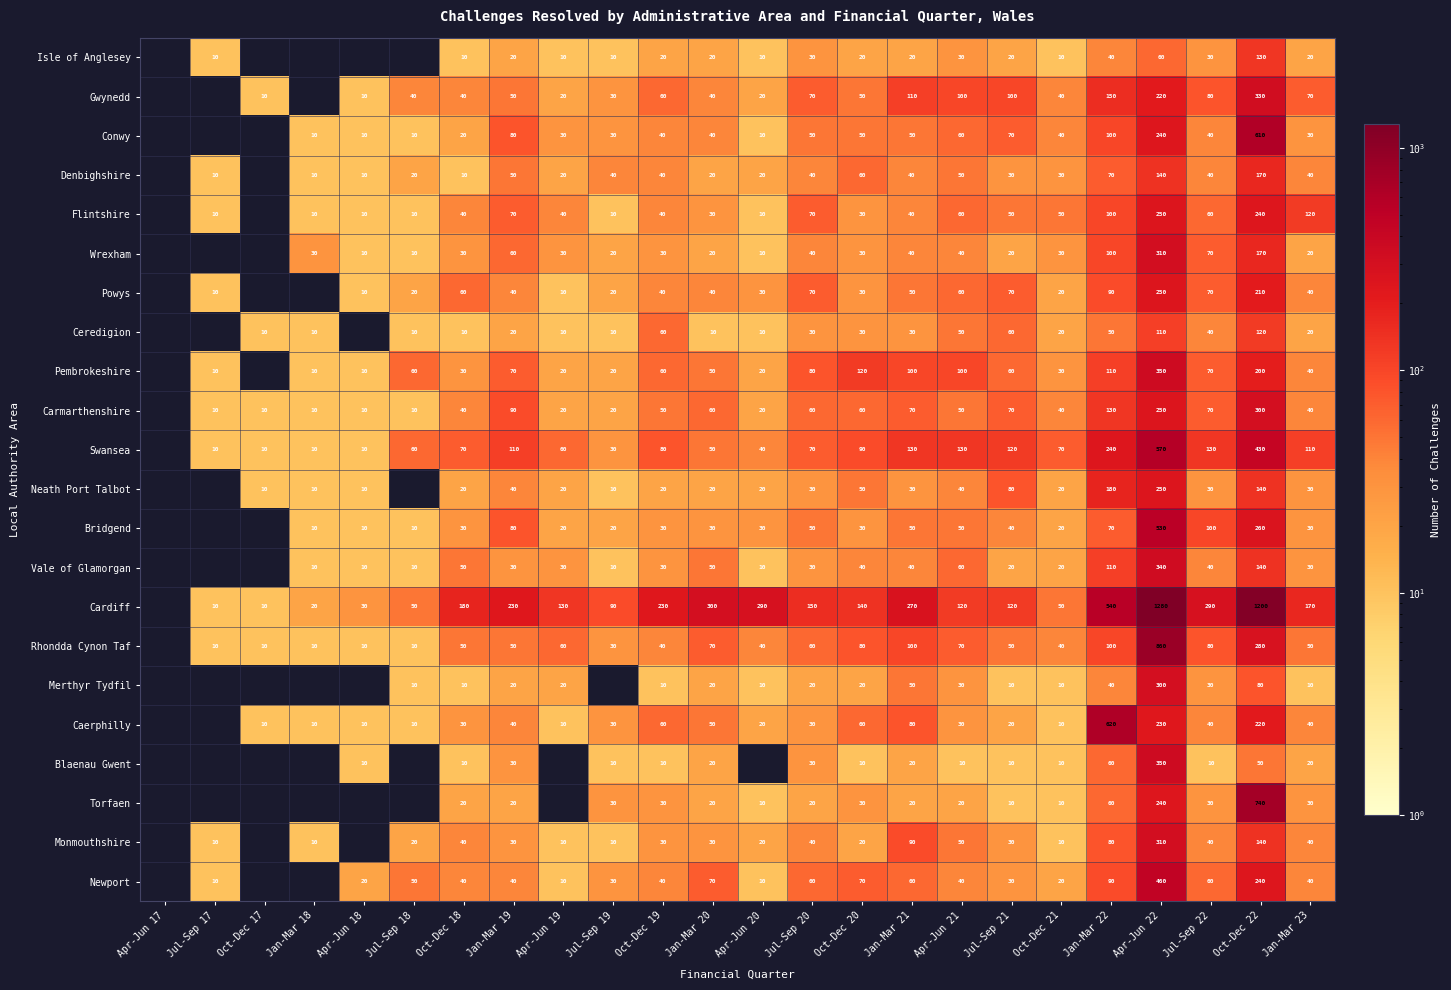

The value of Conwy at Oct-Dec 20 is 50. True or false?

True